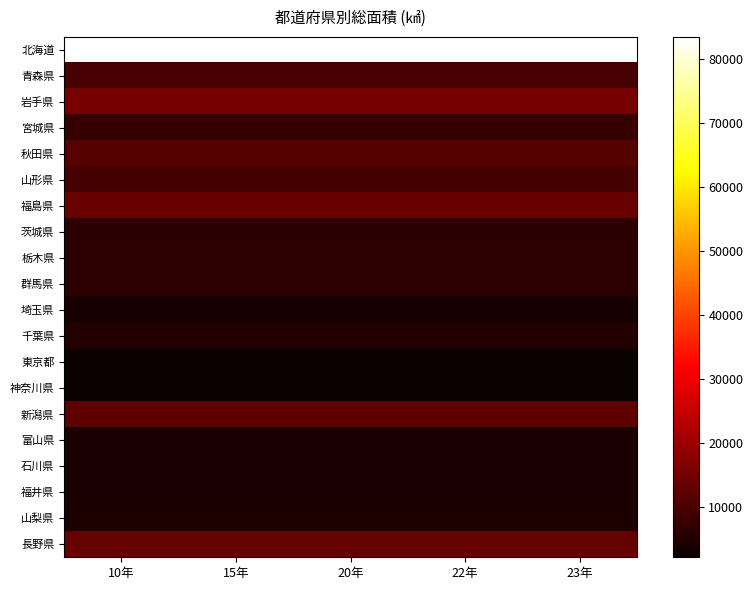

Rank the series at 15年 from highest to lowest value.

北海道, 岩手県, 福島県, 長野県, 新潟県, 秋田県, 青森県, 山形県, 宮城県, 栃木県, 群馬県, 茨城県, 千葉県, 山梨県, 富山県, 福井県, 石川県, 埼玉県, 神奈川県, 東京都